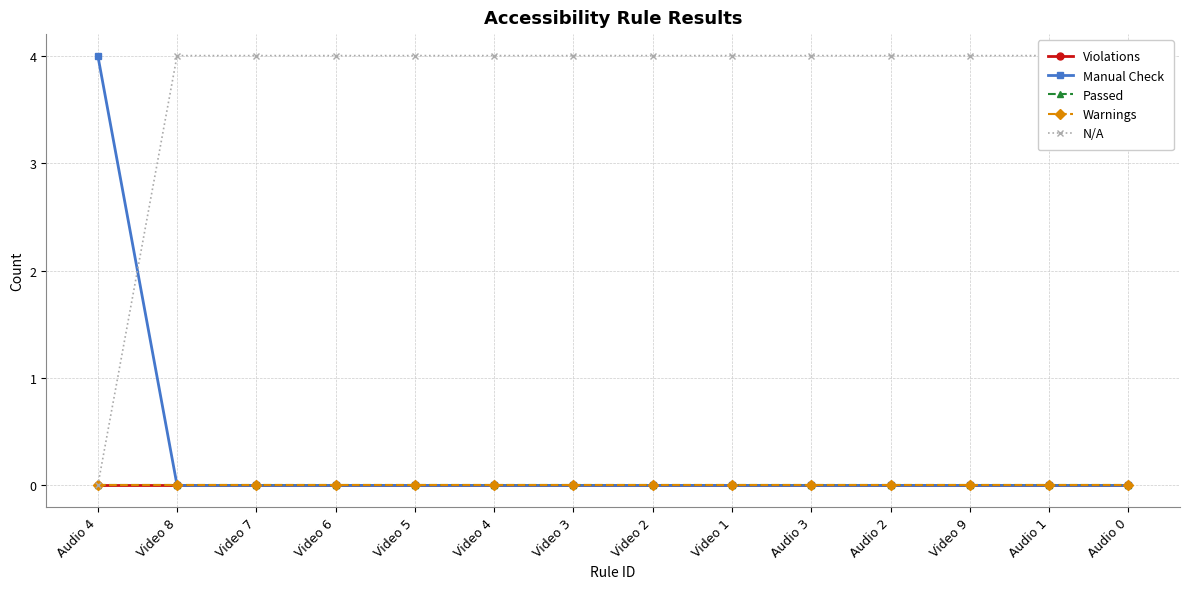

Reading left to right, transcribe all the data shown in this chart.

Violations: Audio 4=0	Video 8=0	Video 7=0	Video 6=0	Video 5=0	Video 4=0	Video 3=0	Video 2=0	Video 1=0	Audio 3=0	Audio 2=0	Video 9=0	Audio 1=0	Audio 0=0
Manual Check: Audio 4=4	Video 8=0	Video 7=0	Video 6=0	Video 5=0	Video 4=0	Video 3=0	Video 2=0	Video 1=0	Audio 3=0	Audio 2=0	Video 9=0	Audio 1=0	Audio 0=0
Passed: Audio 4=0	Video 8=0	Video 7=0	Video 6=0	Video 5=0	Video 4=0	Video 3=0	Video 2=0	Video 1=0	Audio 3=0	Audio 2=0	Video 9=0	Audio 1=0	Audio 0=0
Warnings: Audio 4=0	Video 8=0	Video 7=0	Video 6=0	Video 5=0	Video 4=0	Video 3=0	Video 2=0	Video 1=0	Audio 3=0	Audio 2=0	Video 9=0	Audio 1=0	Audio 0=0
N/A: Audio 4=0	Video 8=4	Video 7=4	Video 6=4	Video 5=4	Video 4=4	Video 3=4	Video 2=4	Video 1=4	Audio 3=4	Audio 2=4	Video 9=4	Audio 1=4	Audio 0=4